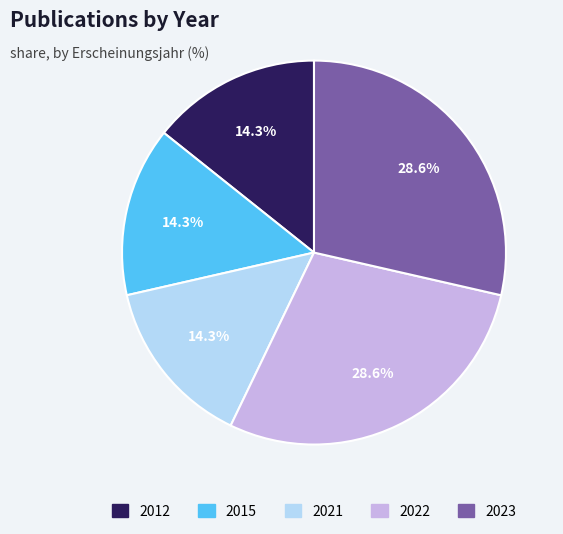

Is there a majority slice in this chart?

No